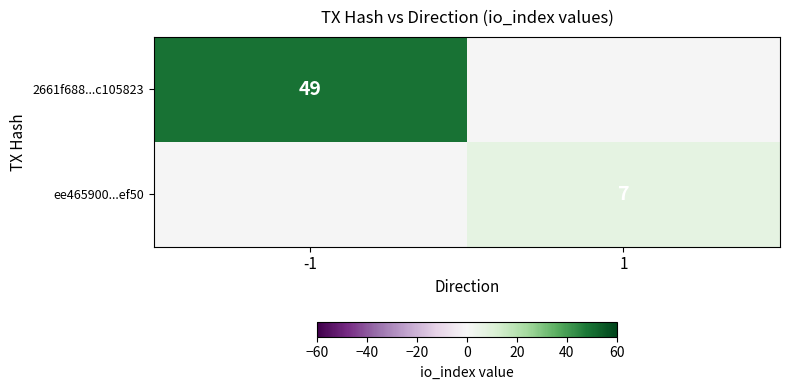

The value of ee465900...ef50 at 1 is 3. True or false?

False